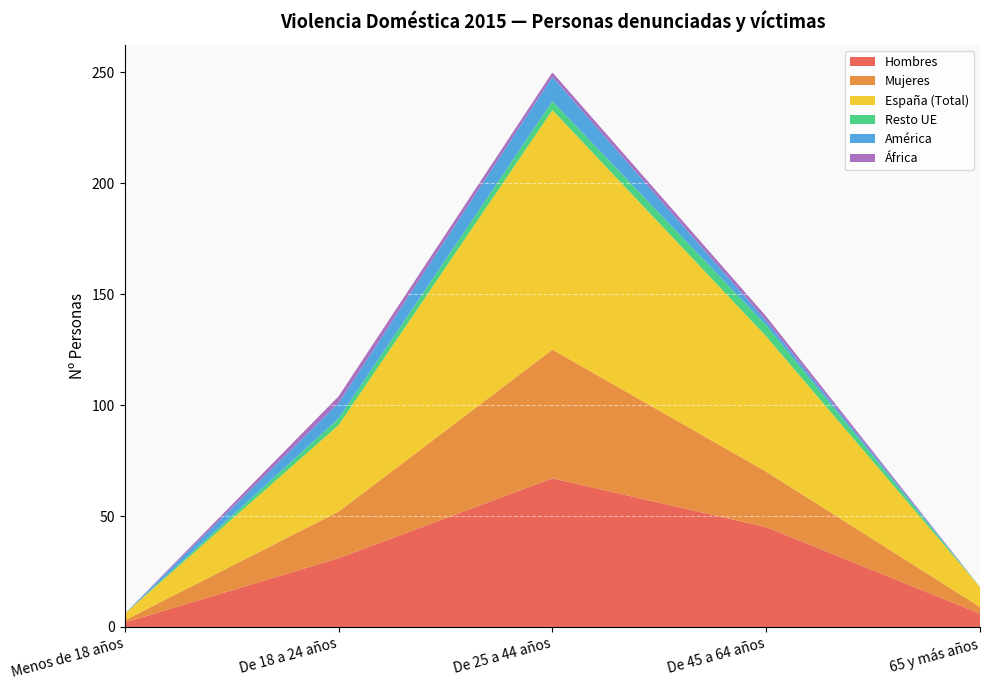

Reading right to left, list all the values displayed in this chart.

Hombres: 65 y más años=6	De 45 a 64 años=45	De 25 a 44 años=67	De 18 a 24 años=31	Menos de 18 años=2
Mujeres: 65 y más años=3	De 45 a 64 años=25	De 25 a 44 años=58	De 18 a 24 años=21	Menos de 18 años=1
España (Total): 65 y más años=9	De 45 a 64 años=61	De 25 a 44 años=108	De 18 a 24 años=39	Menos de 18 años=3
Resto UE: 65 y más años=0	De 45 a 64 años=5	De 25 a 44 años=4	De 18 a 24 años=3	Menos de 18 años=0
América: 65 y más años=0	De 45 a 64 años=2	De 25 a 44 años=11	De 18 a 24 años=7	Menos de 18 años=0
África: 65 y más años=0	De 45 a 64 años=2	De 25 a 44 años=2	De 18 a 24 años=3	Menos de 18 años=0